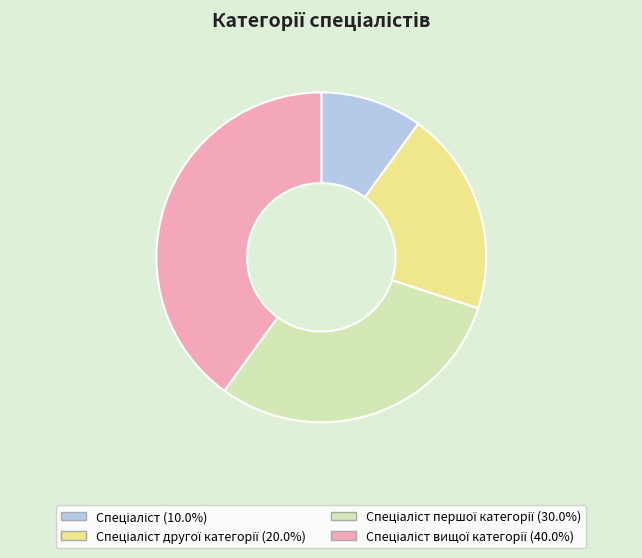

Does any single category account for the majority?

No